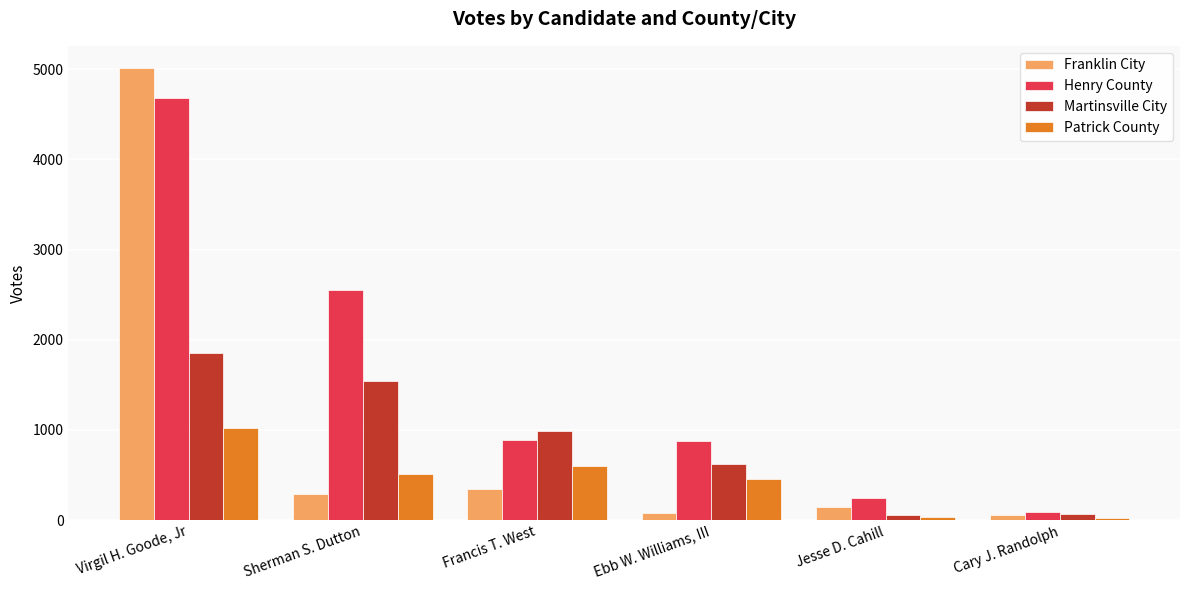

Is the value of Henry County at Virgil H. Goode, Jr greater than the value of Patrick County at Francis T. West?

Yes